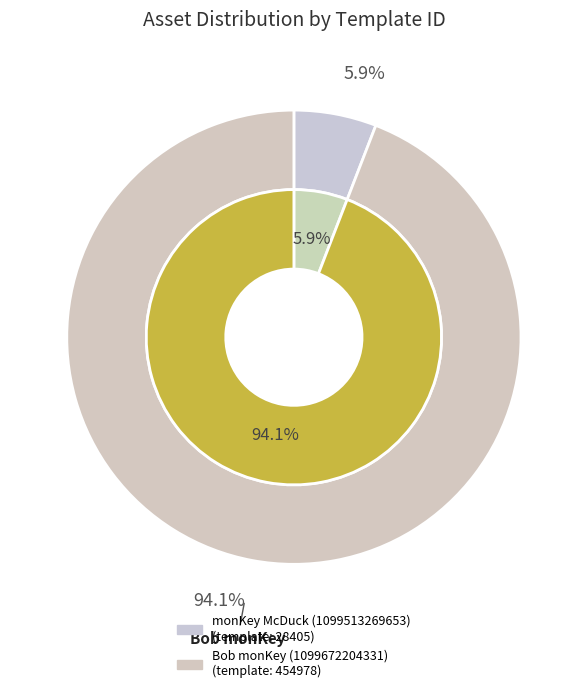

Which category has the smallest portion of the pie?

monKey McDuck (1099513269653)